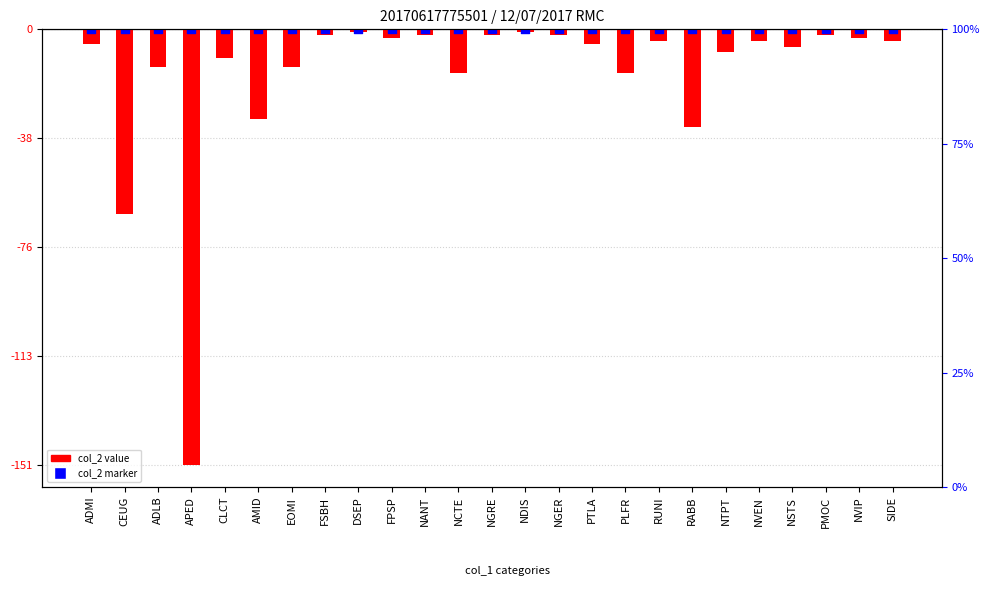

What is the total value across all series at PLFR?

-15